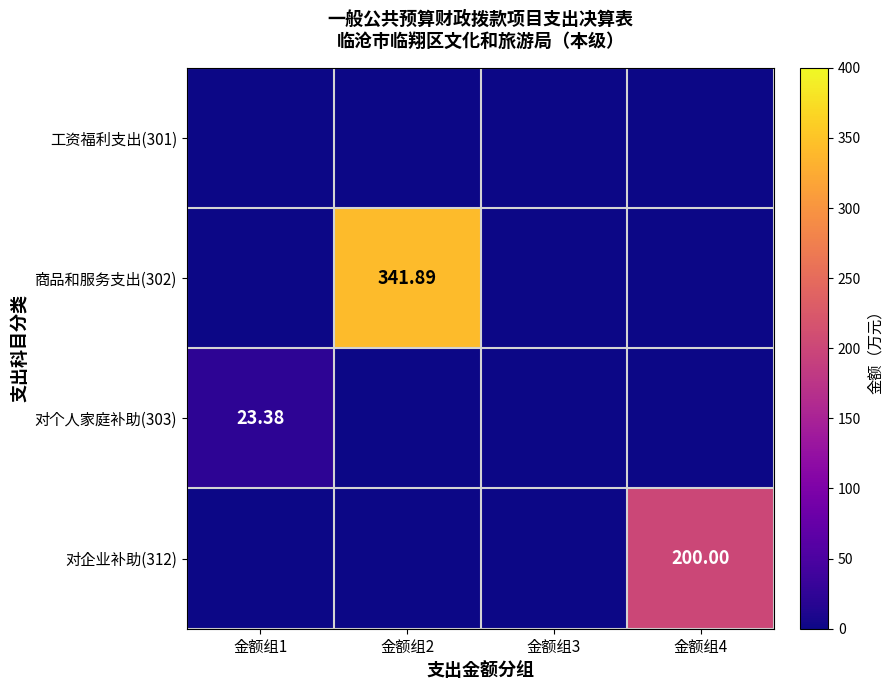

The 商品和服务支出(302) series shows -175.5 at 金额组4. True or false?

False